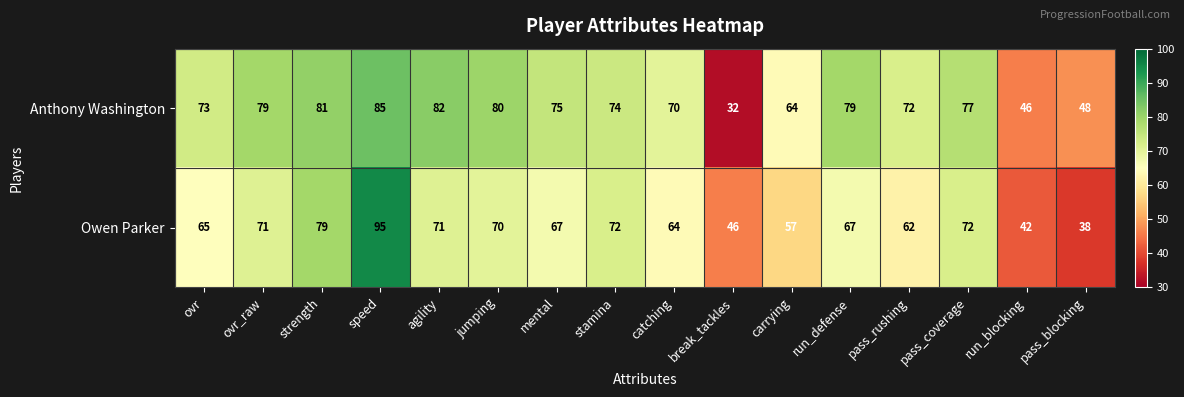

What is the lowest value of the Anthony Washington series?

32